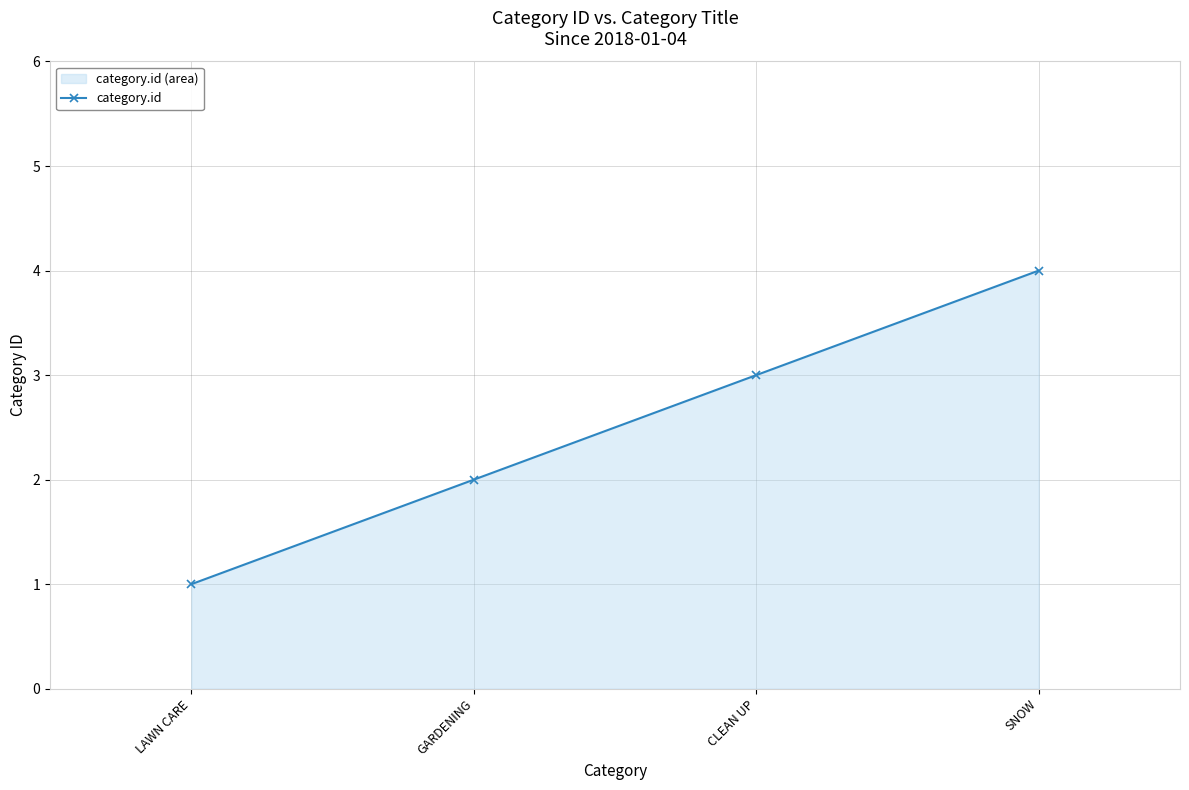

What is the label of the 2nd point from the right?

CLEAN UP